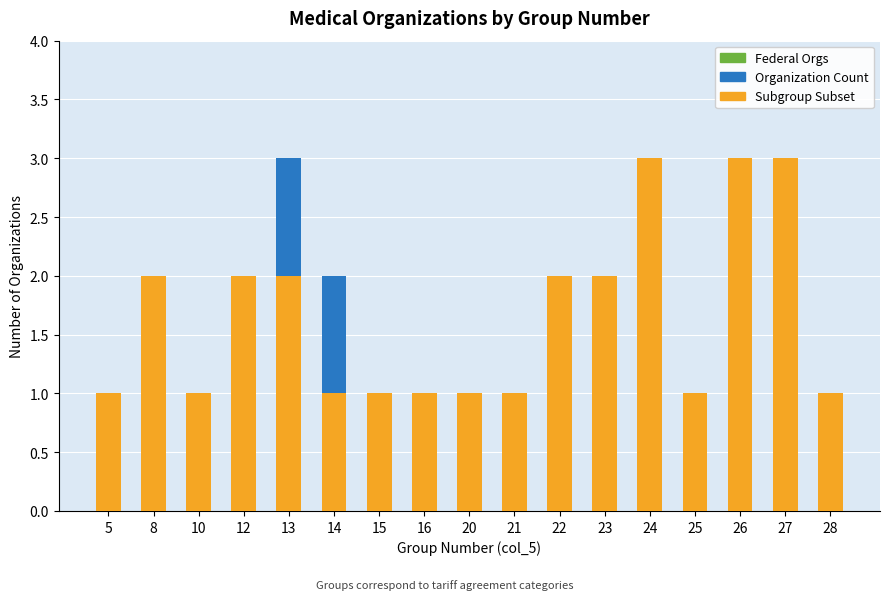

Reading left to right, what are all the values shown in this chart?

Organization Count: 1	2	1	2	3	2	1	1	1	1	2	2	3	1	3	3	1
Subgroup Subset: 1	2	1	2	2	1	1	1	1	1	2	2	3	1	3	3	1
Federal Orgs: 0	0	0	0	0	0	0	0	0	0	0	0	0	0	0	0	0